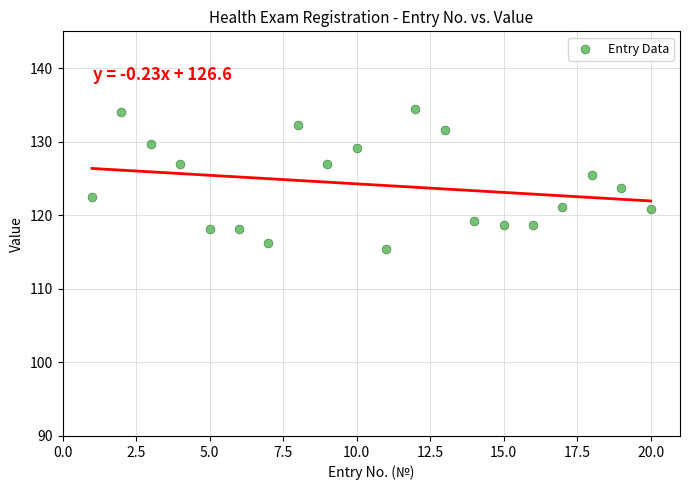

What is the range of Y values (max minus min)?

19.0